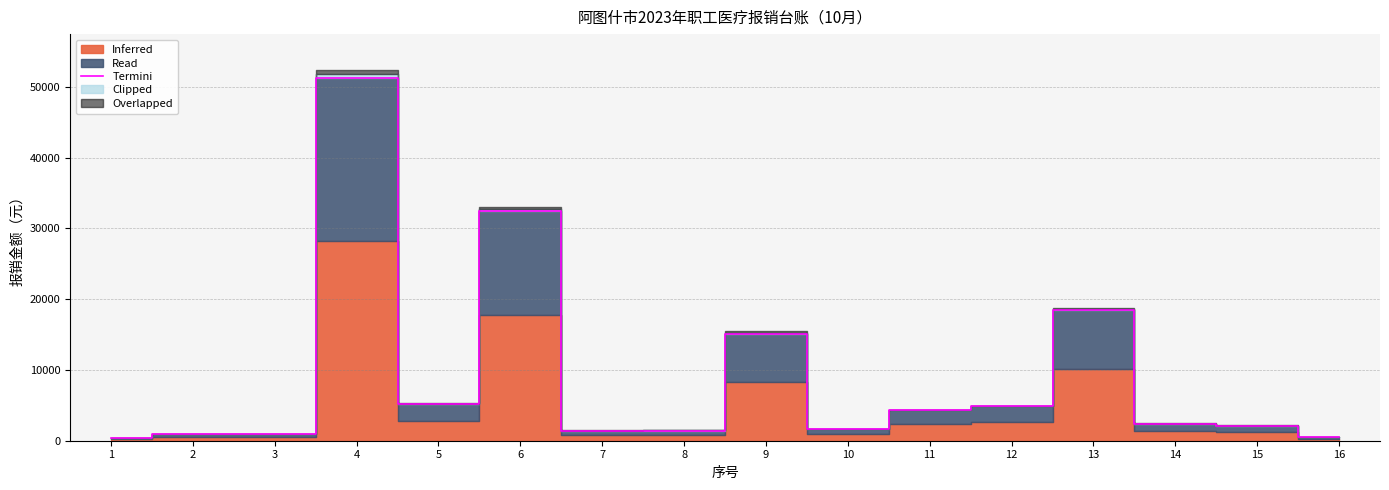

What is the sum of all values?

143567.2